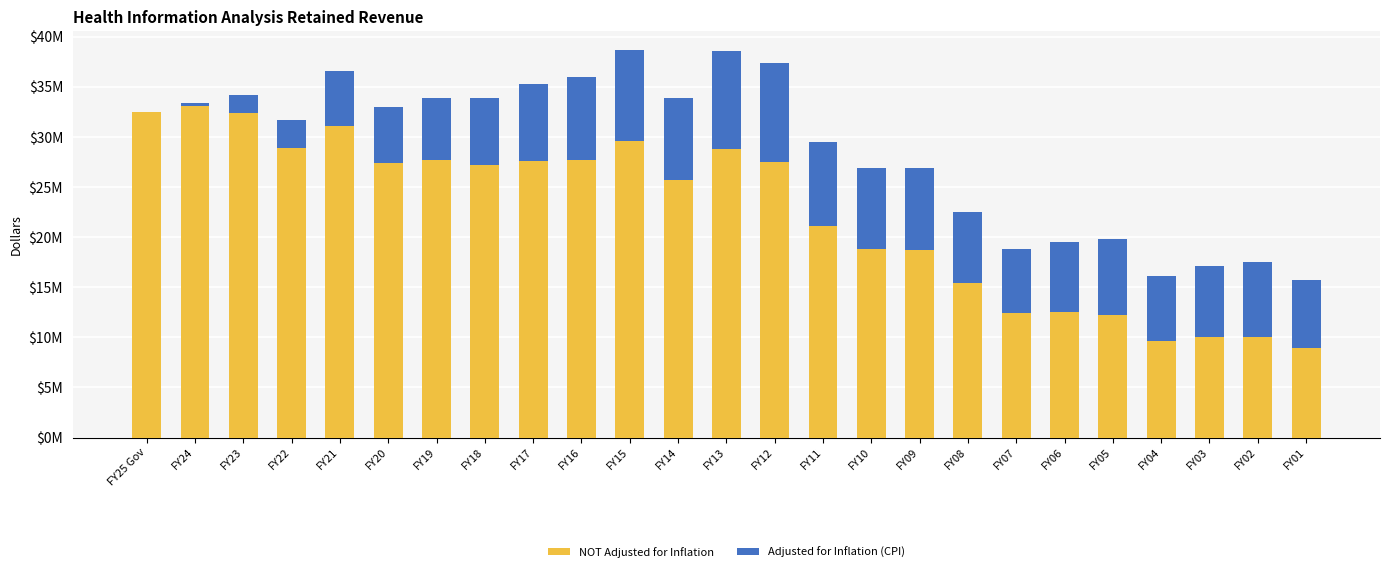

Where is Adjusted for Inflation (CPI) nearest to the value 4799862?

FY21